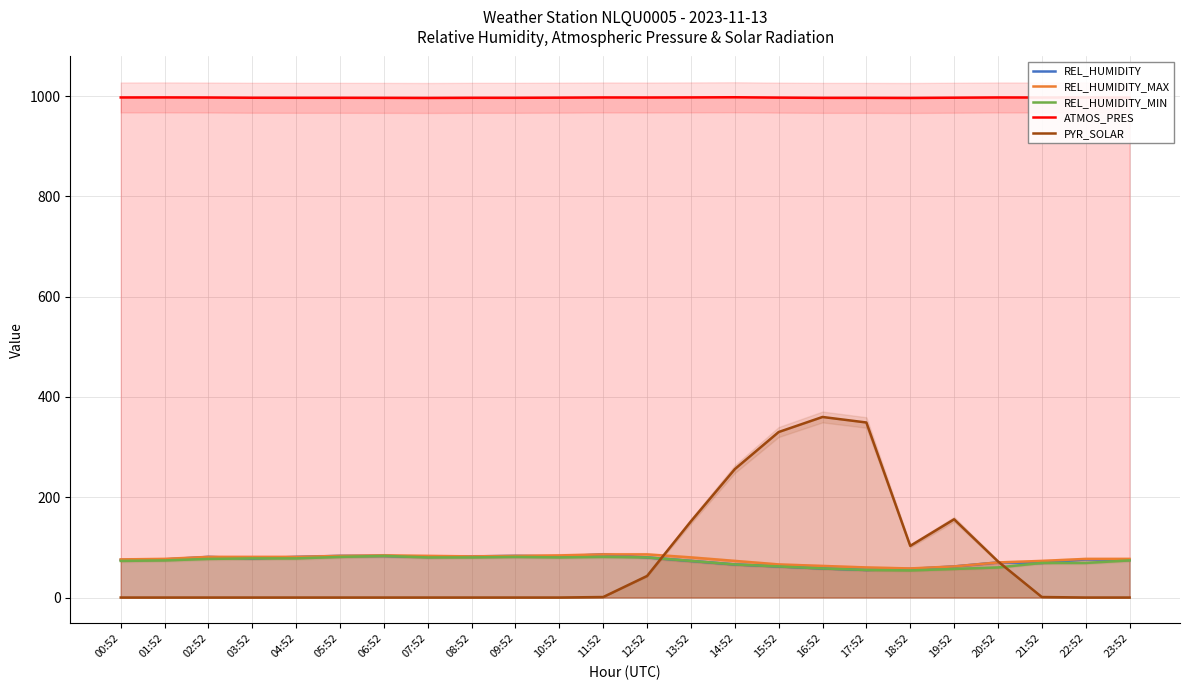

At which category is the sum across all series the highest?

16:52